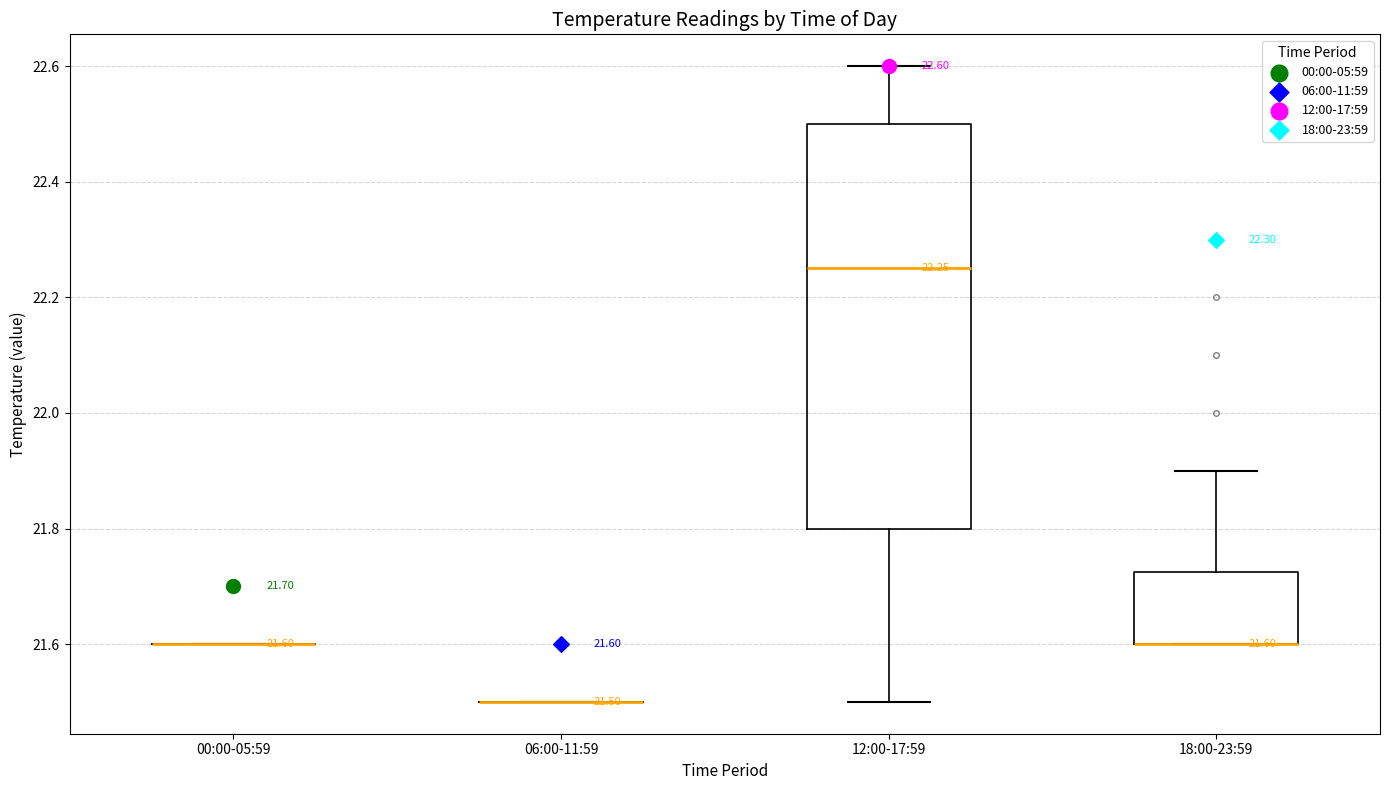

Which box is the tallest, from its lower edge to its upper edge?

12:00-17:59